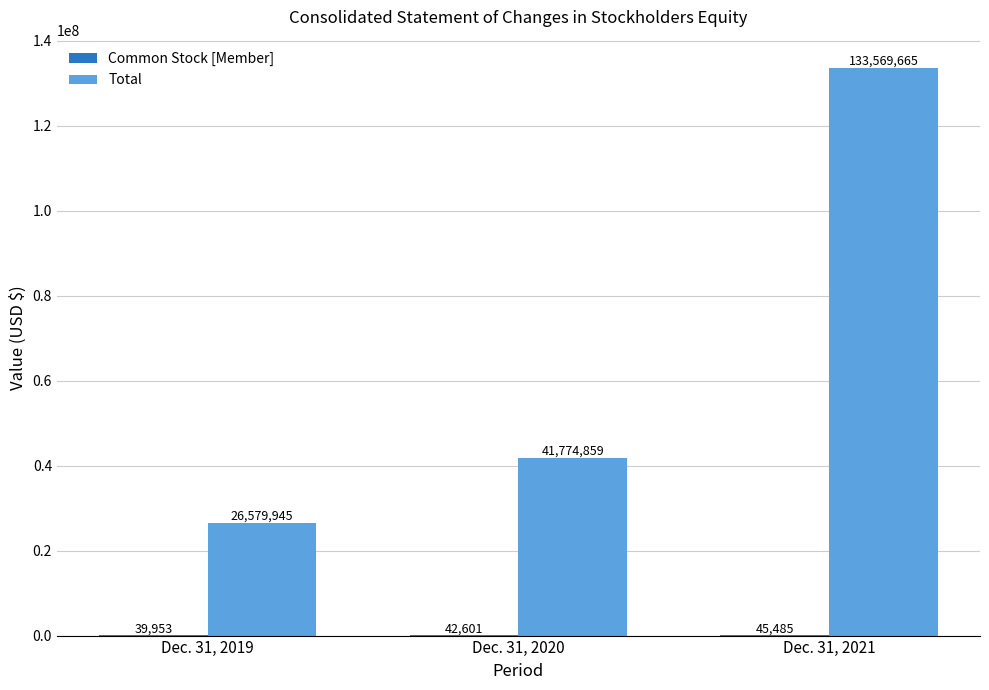

Is it true that Total equals 26579945 at Dec. 31, 2019?

True